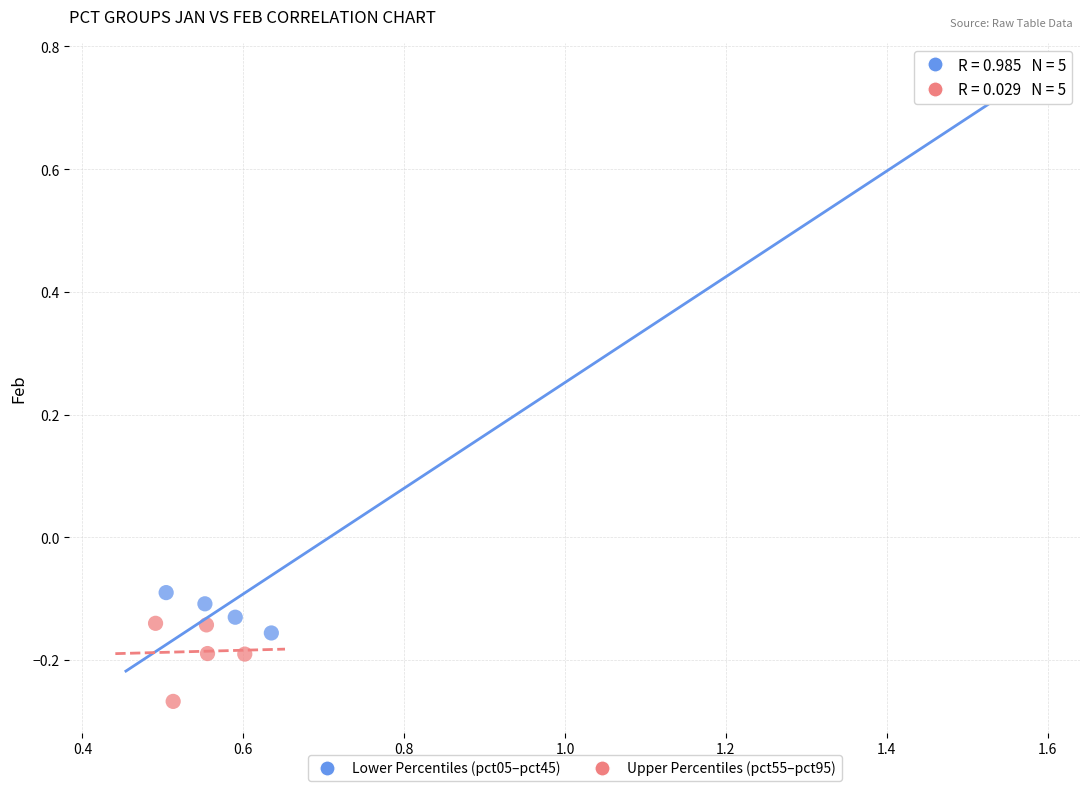

Which series has the widest spread of Y values?

Lower Percentiles (pct05–pct45)